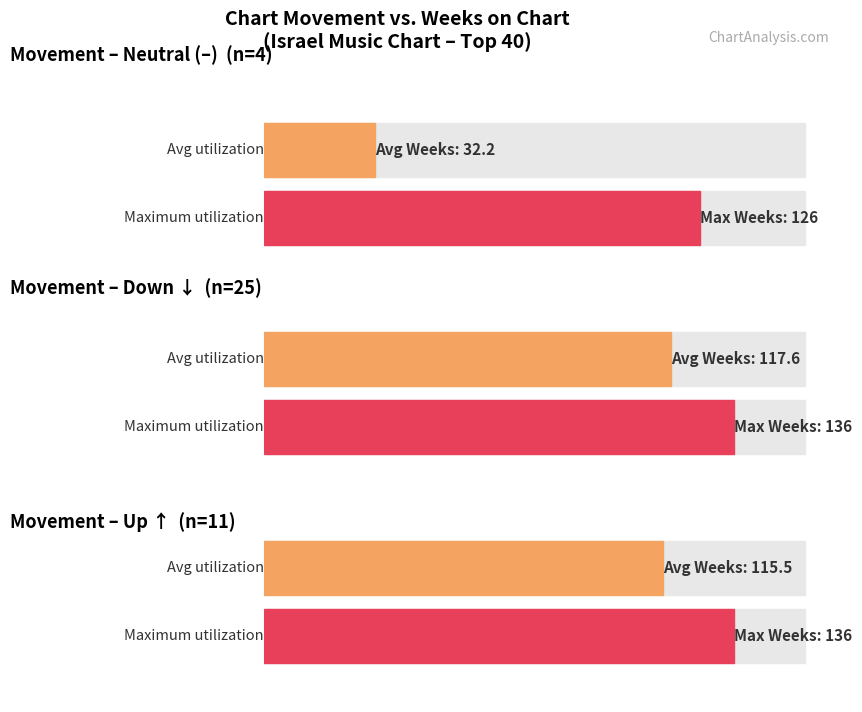

Which series has the largest total across all categories?

down